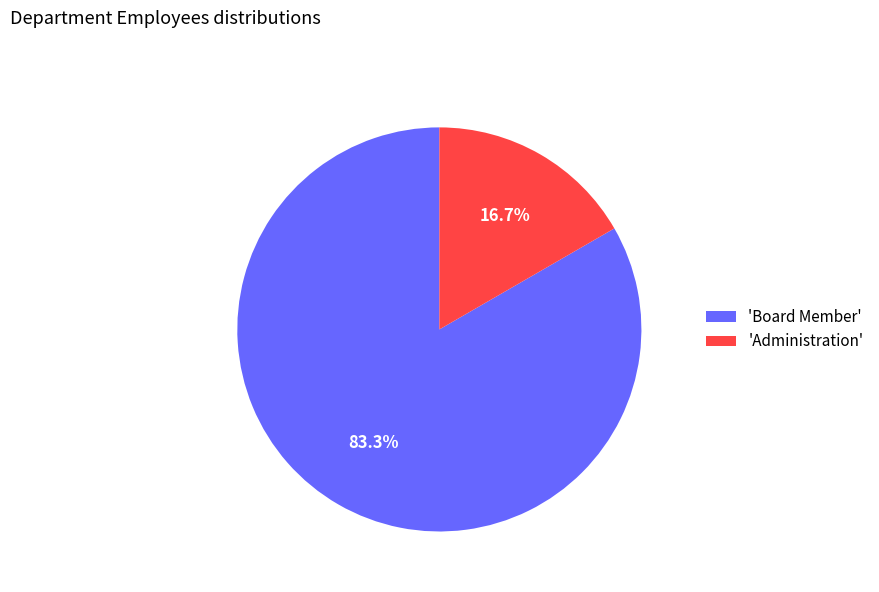

Is there a majority slice in this chart?

Yes